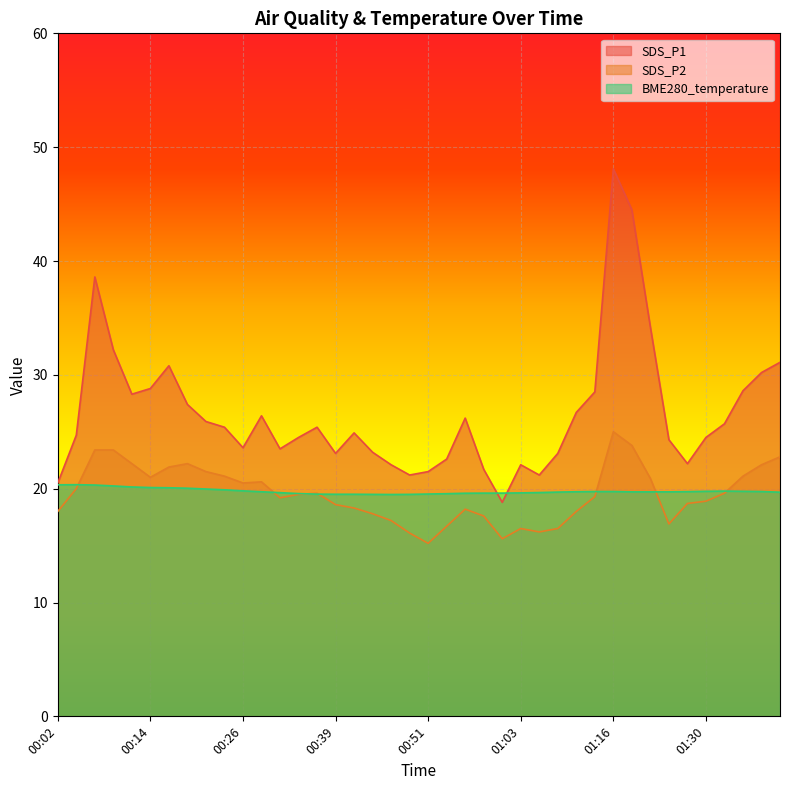

At which category does SDS_P2 reach its first local peak?

00:19